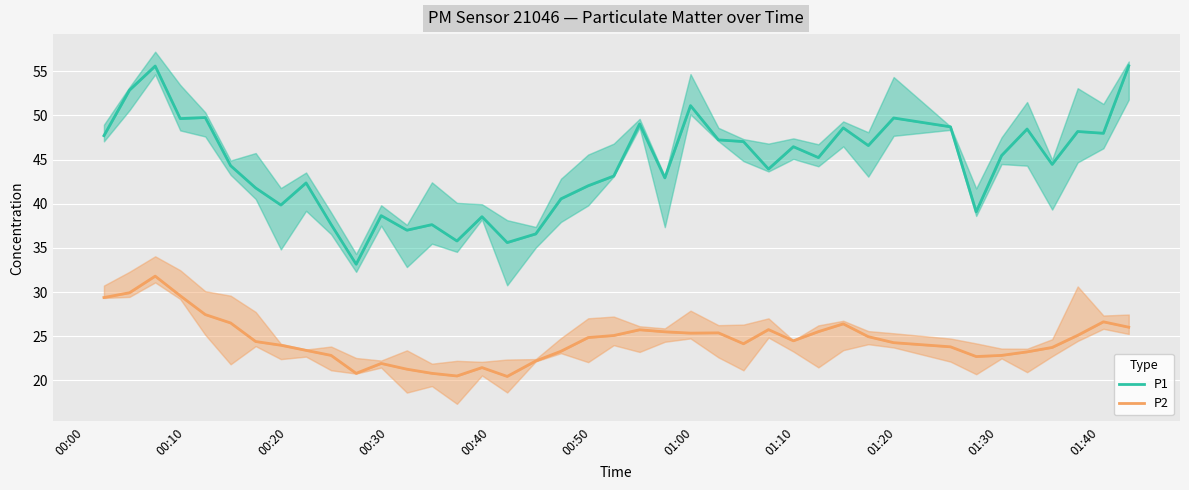

Which series has the largest total across all categories?

P1